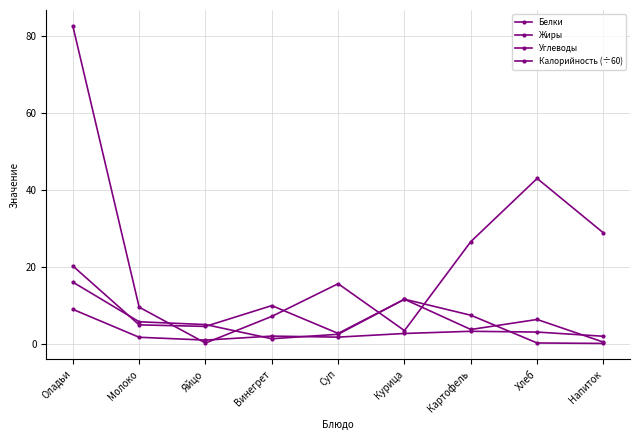

Which has a higher value, Картофель or Напиток?

Картофель